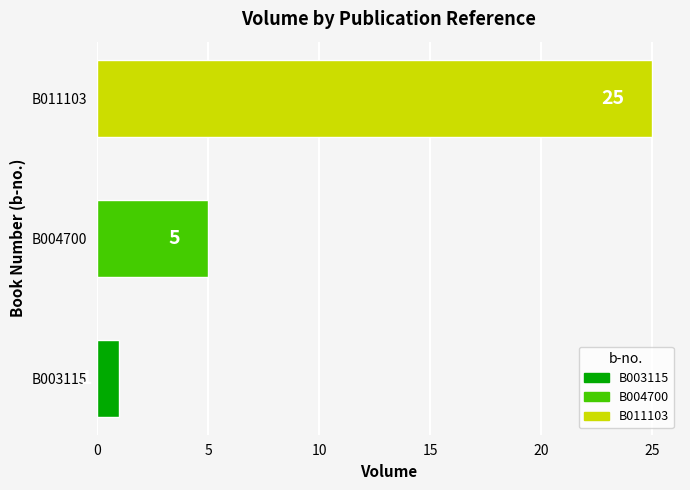

Reading bottom to top, list all the values displayed in this chart.

1	5	25